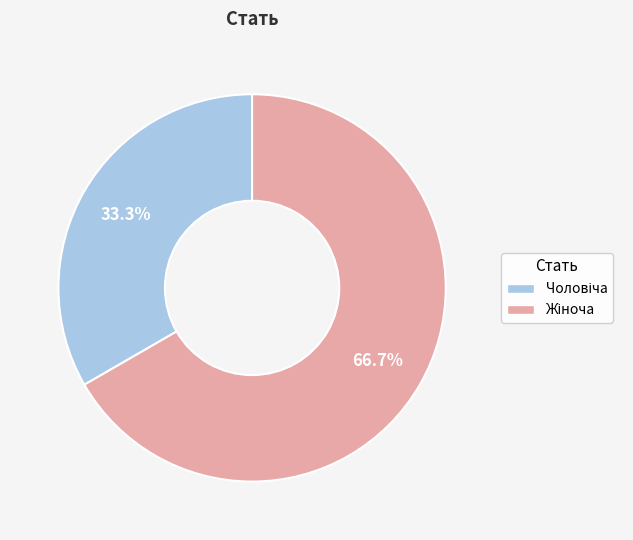

Is there a majority slice in this chart?

Yes